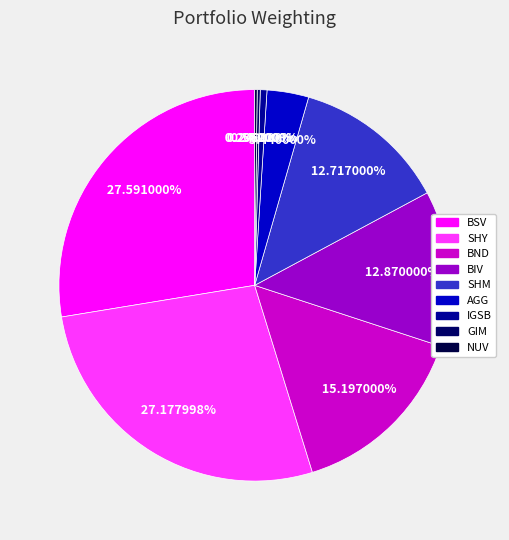

To the nearest percent, what percentage of the pie is IGSB?

1%